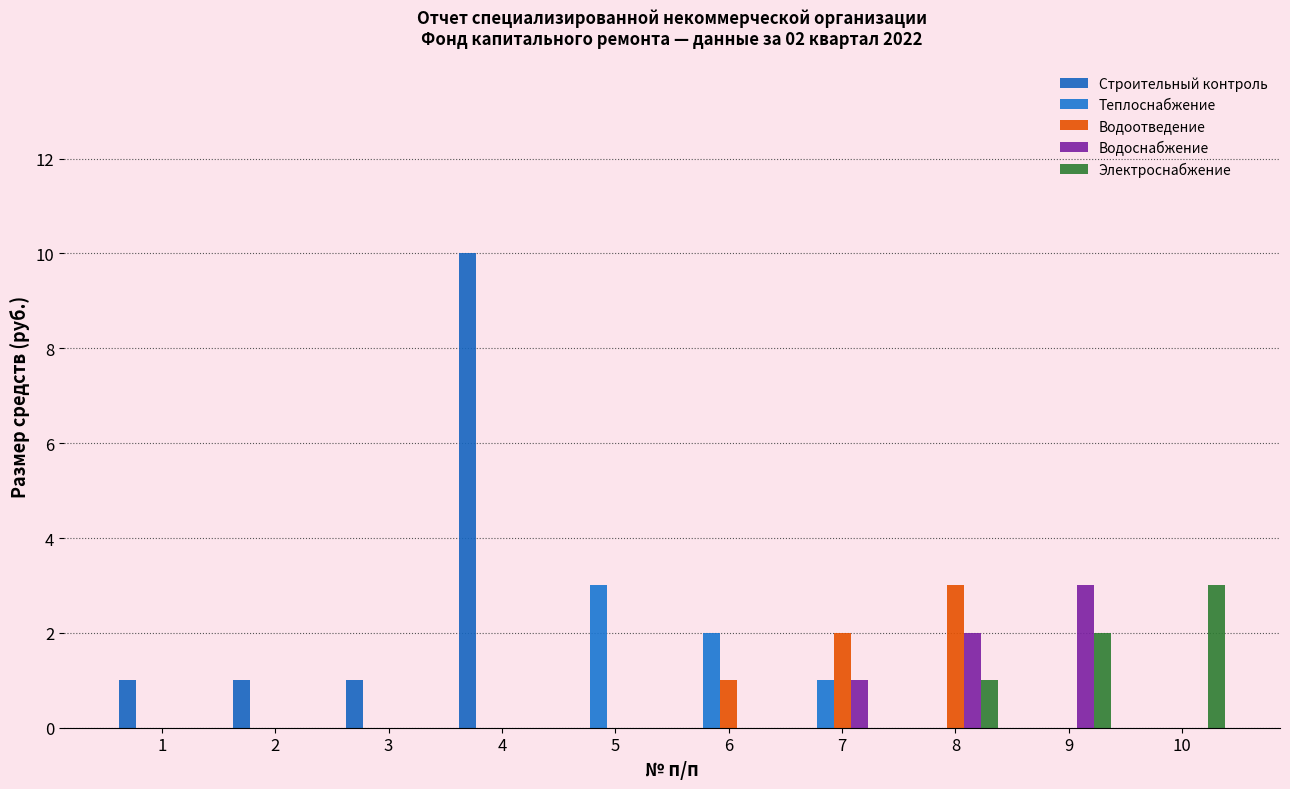

How many categories are shown in the chart?

10